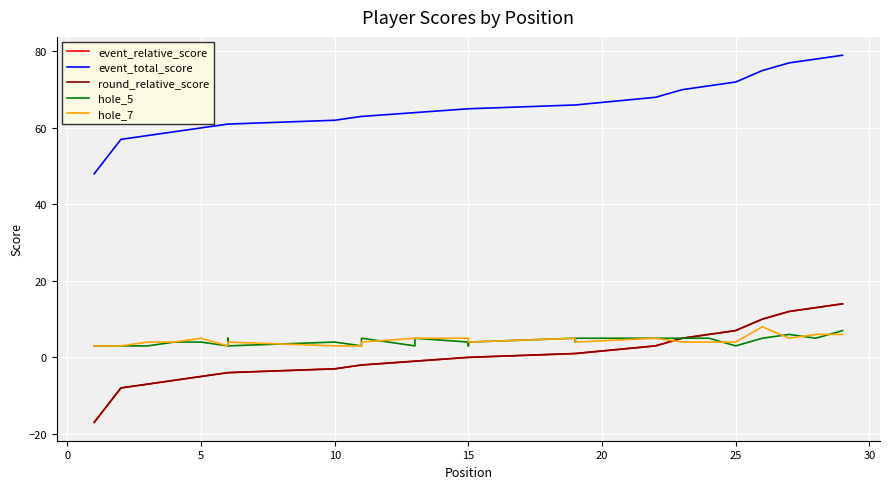

What is the average value of the event_total_score series?

65